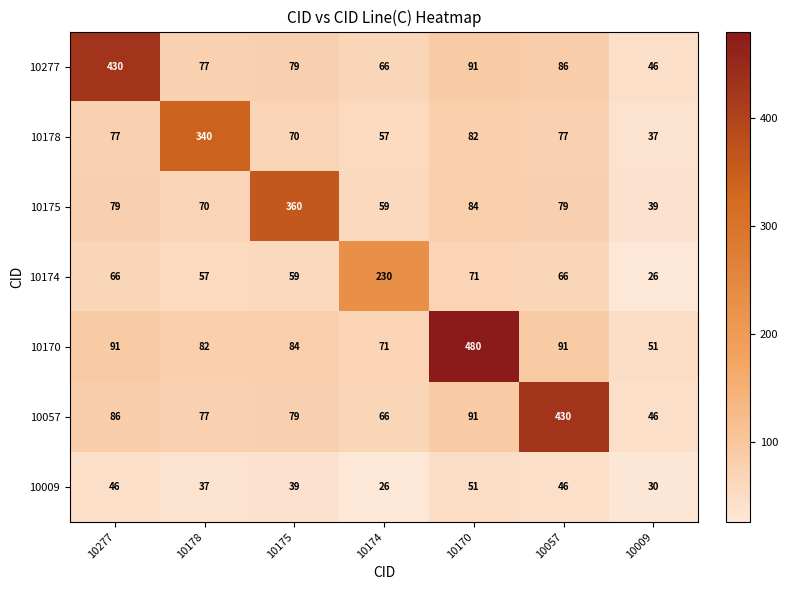

What is the average value of the 10175 series?

110